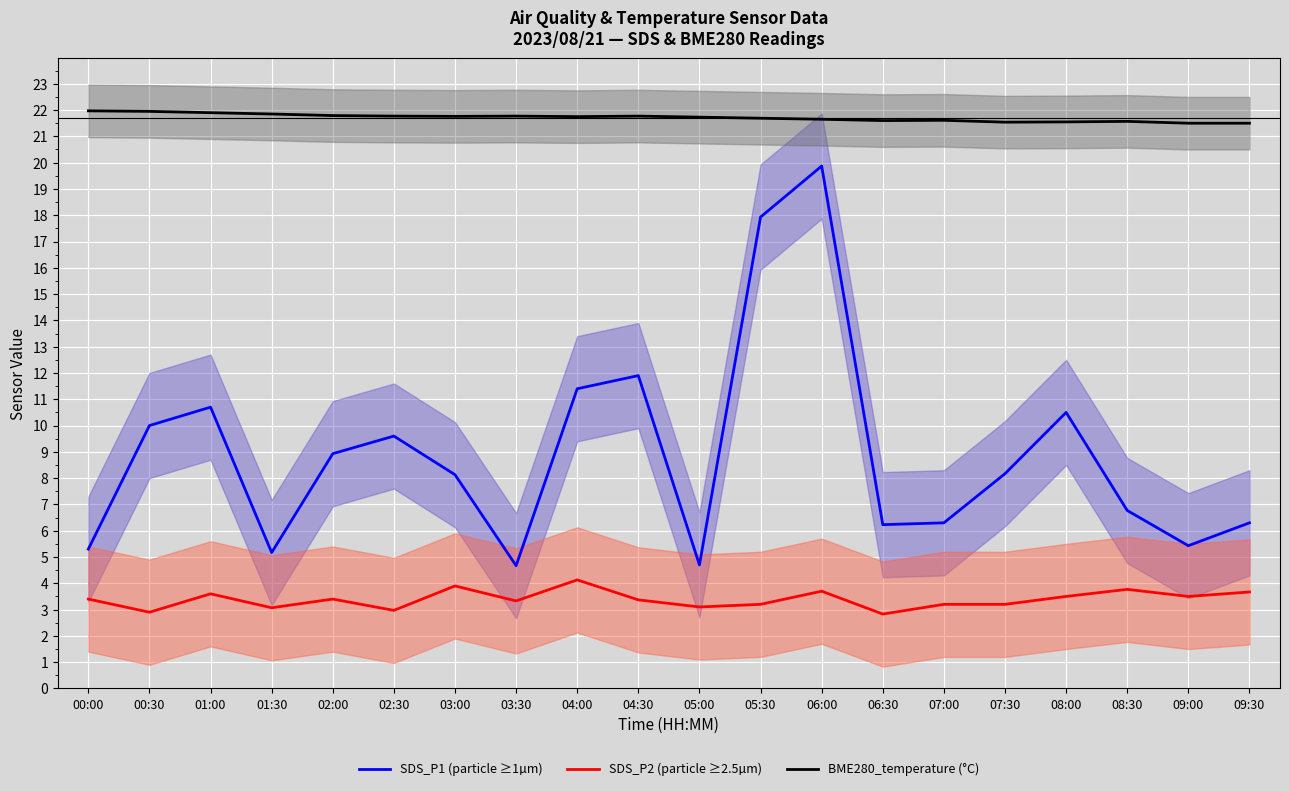

Is the value of SDS_P2 (particle ≥2.5µm) at 07:00 greater than the value of BME280_temperature (°C) at 00:30?

No